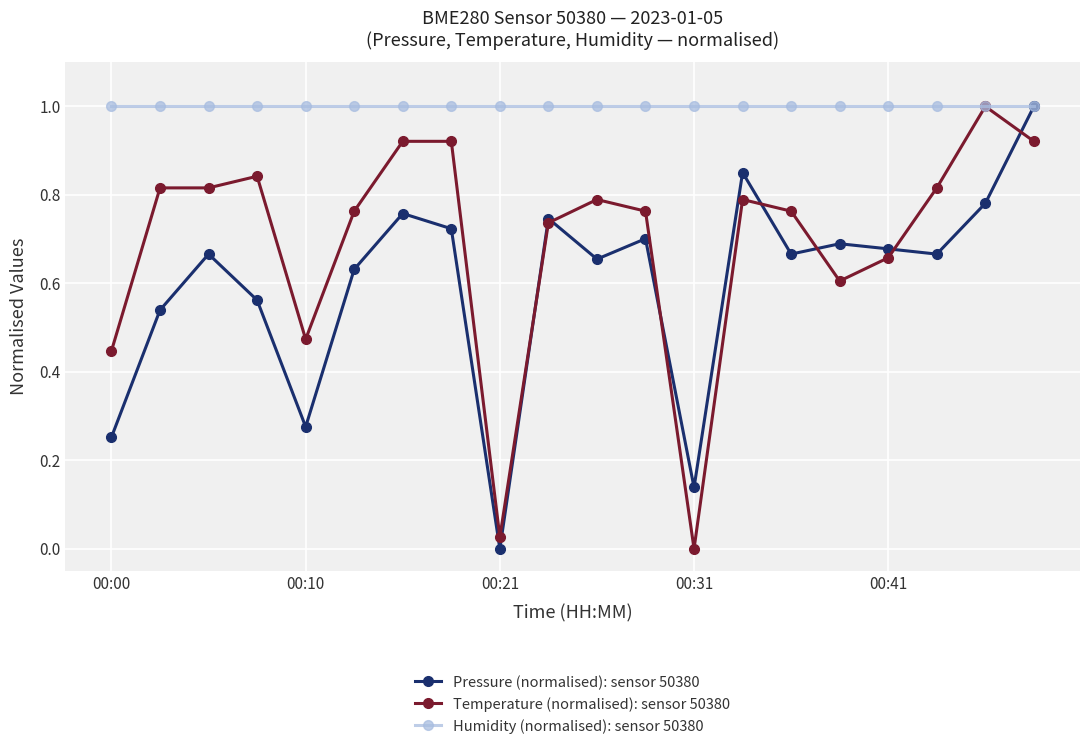

Which series has the largest total across all categories?

Humidity (normalised): sensor 50380